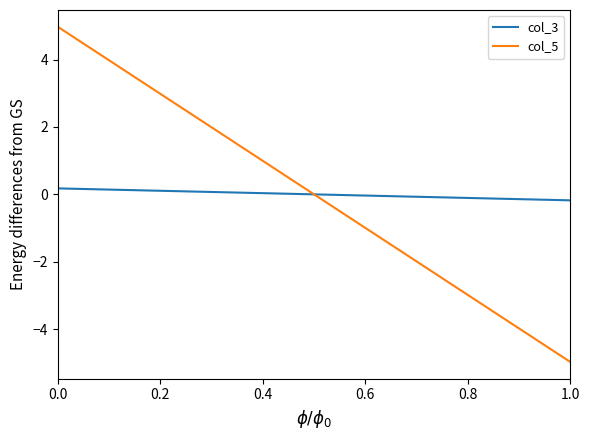

Reading right to left, what are all the values shown in this chart?

col_3: -0.2	0.2
col_5: -5.0	5.0